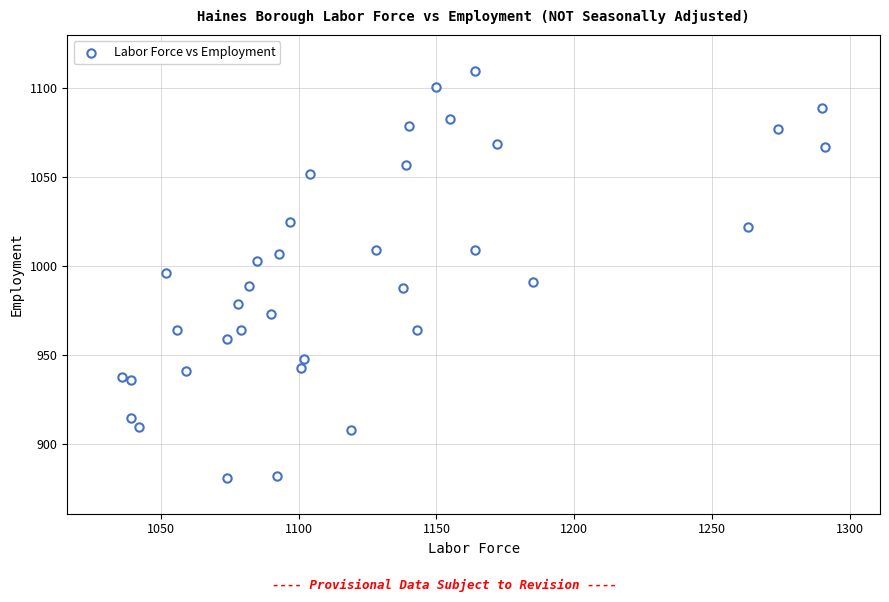

What is the range of Y values (max minus min)?

229